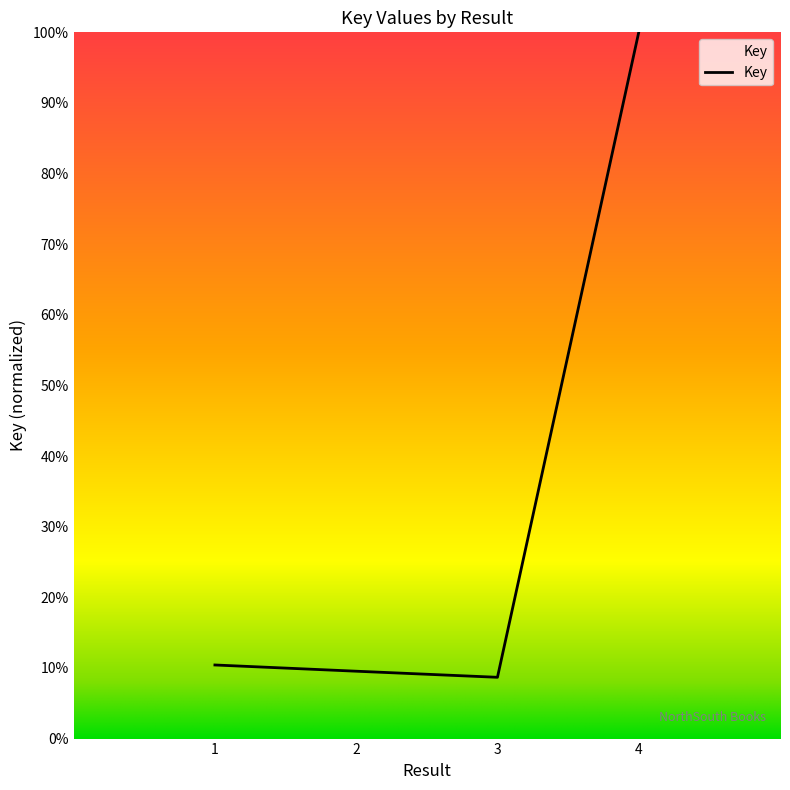

What is the smallest value displayed?

0.1